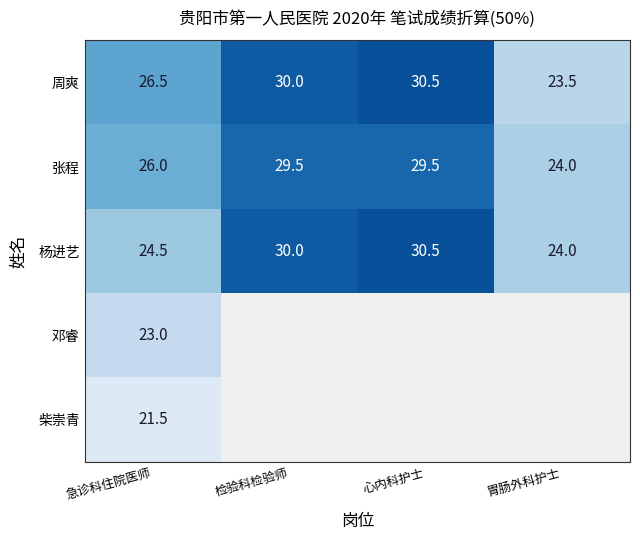

At which category does the chart reach its minimum across all series?

急诊科住院医师